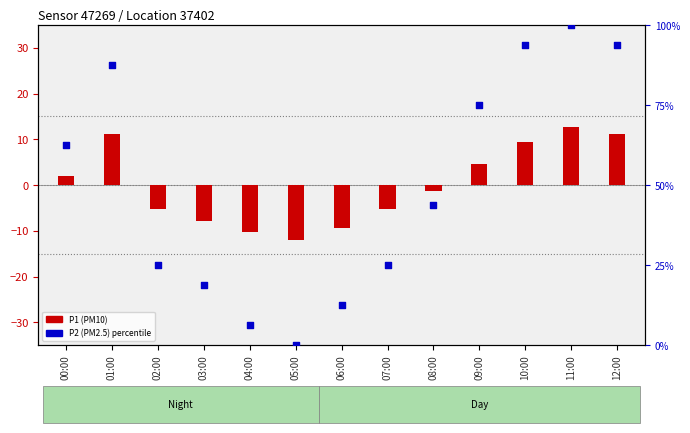

Which has a higher value, 08:00 or 06:00?

08:00